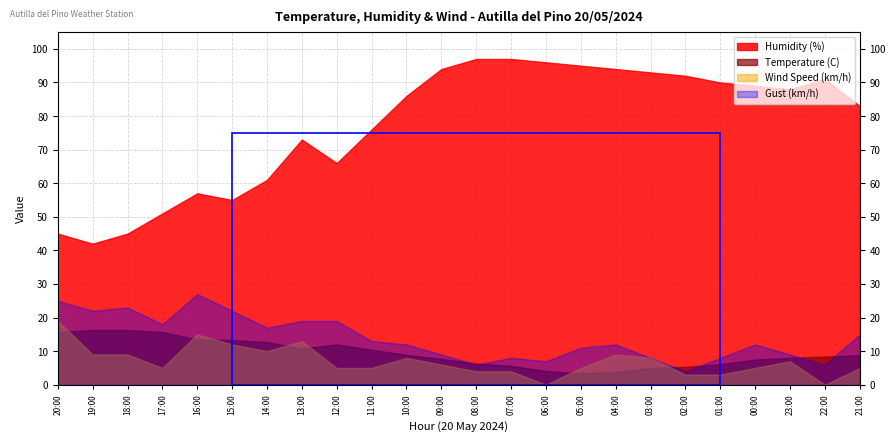

List the series in order of their peak value, lowest first.

Temperature (C), Wind Speed (km/h), Gust (km/h), Humidity (%)